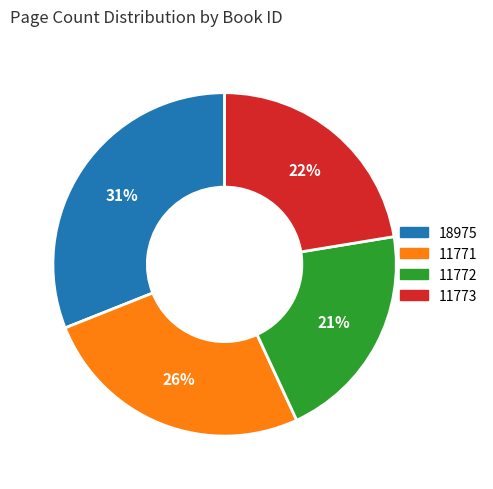

Is 11773 the majority of the pie?

No